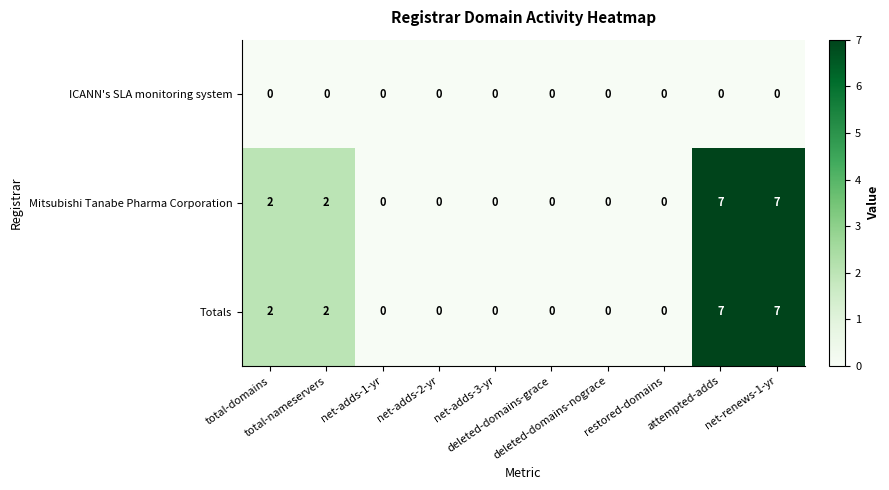

What is the difference between the second highest and second lowest values in the Mitsubishi Tanabe Pharma Corporation series?

7